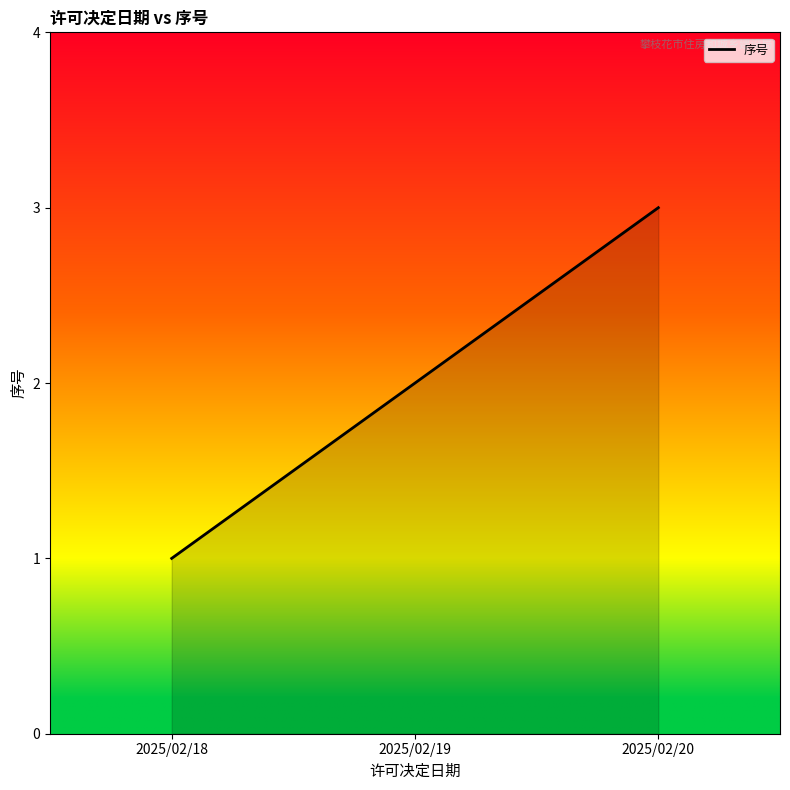

Reading left to right, what are all the values shown in this chart?

2025/02/18=1	2025/02/19=2	2025/02/20=3